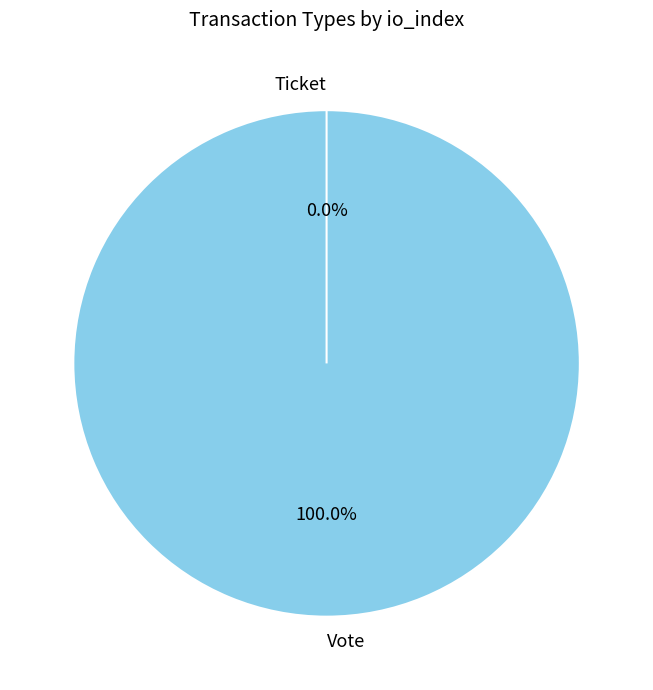

Which slice is the smallest?

Ticket